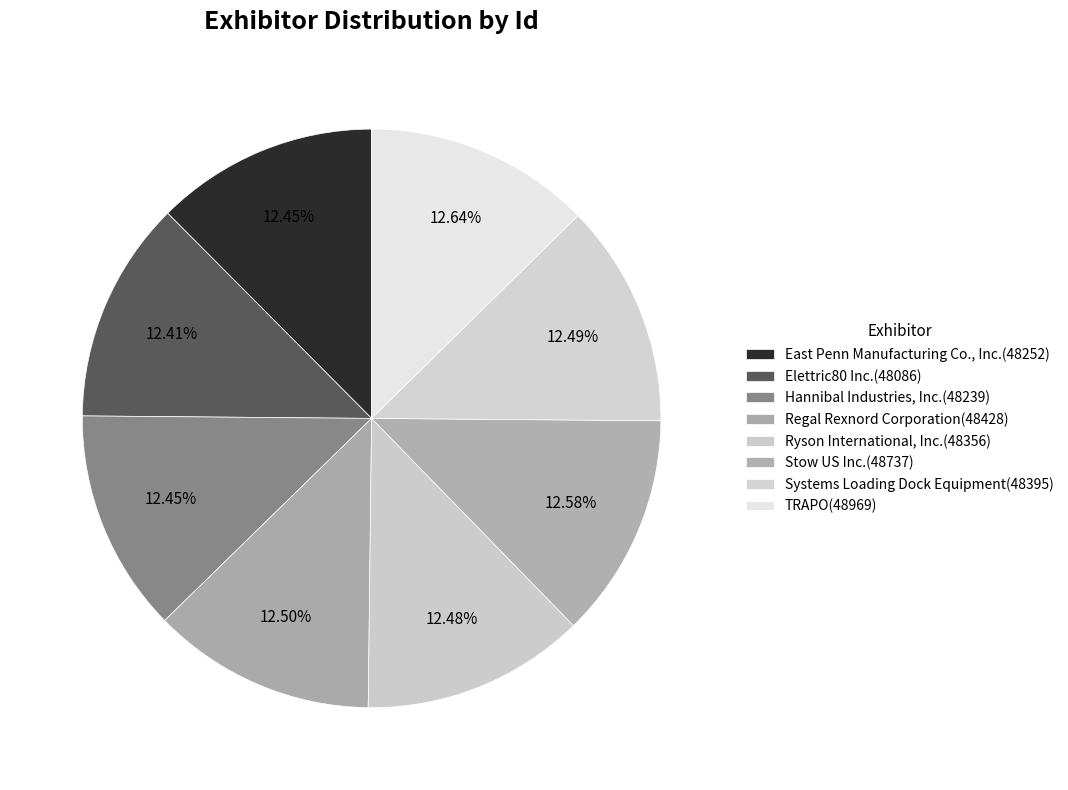

Count the number of slices in the pie.

8